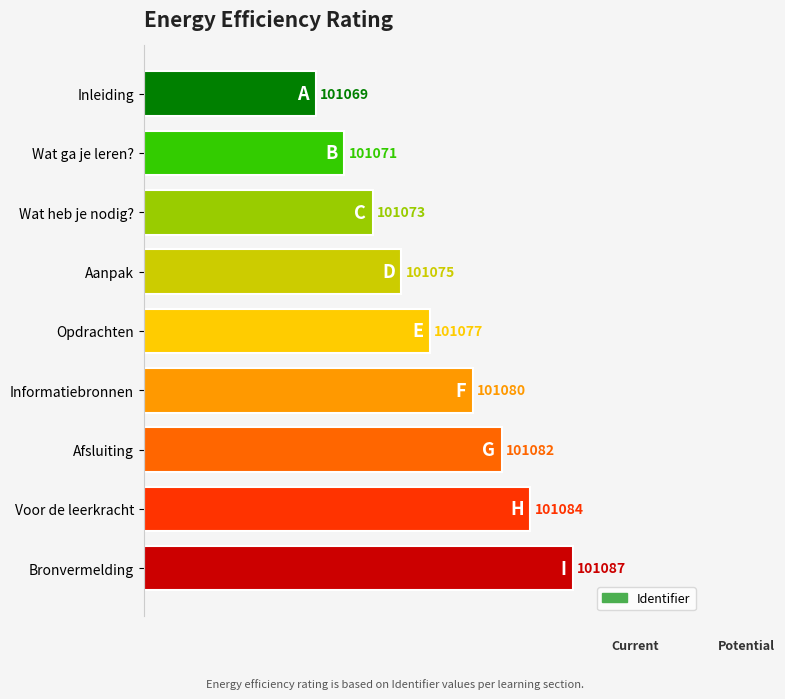

How many bars are there in total?

9